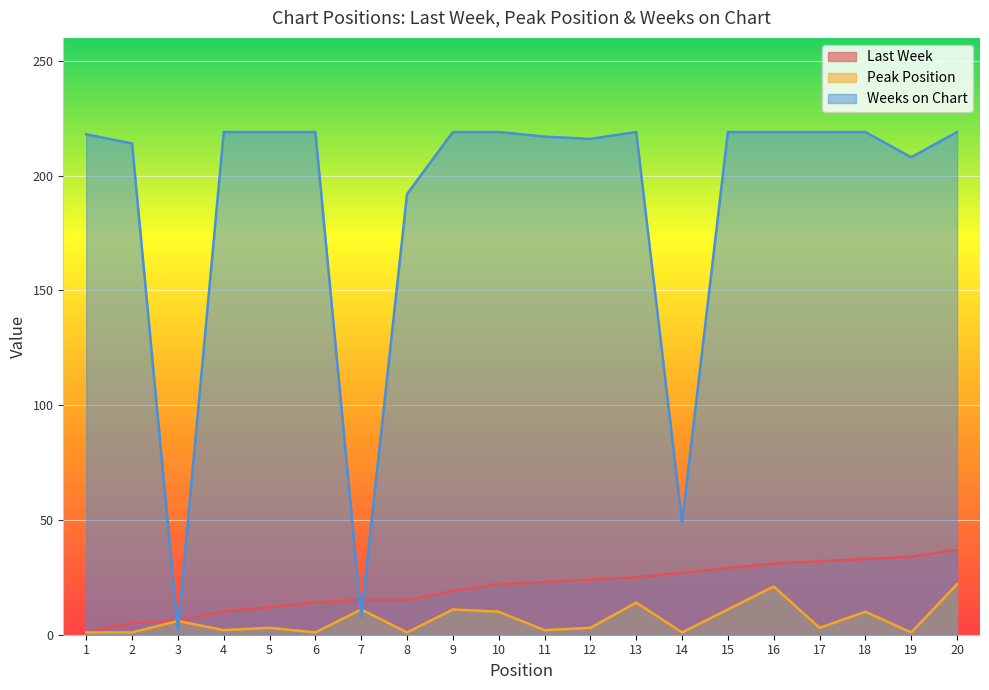

What is the value of the Last Week point at the 19th from the left?

34